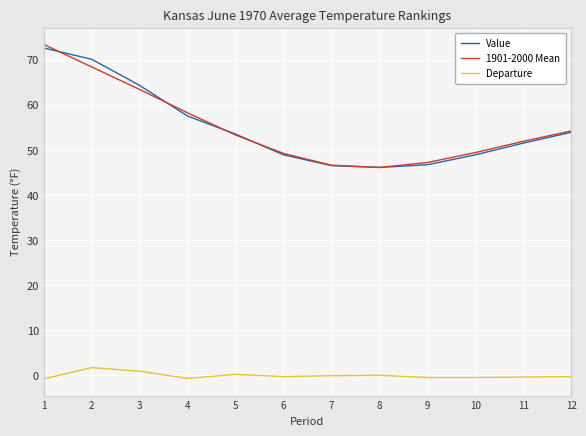

True or false: Value has a value of 53.9 at 12.

True